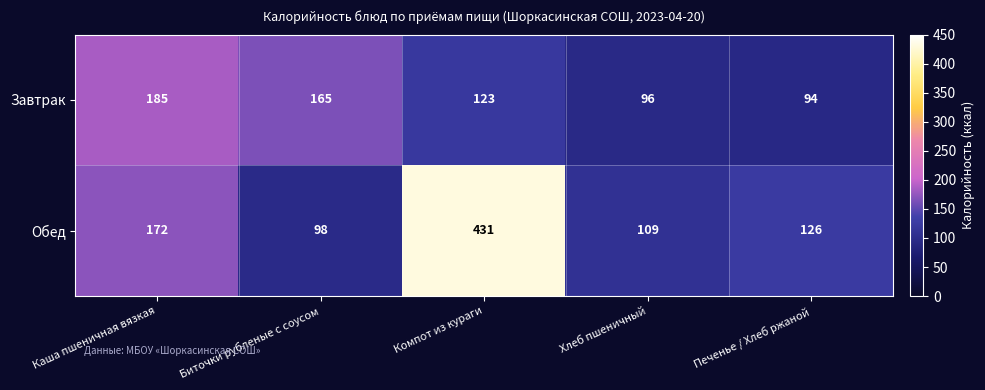

What is the spread (max minus min) of values at Компот из кураги?

308